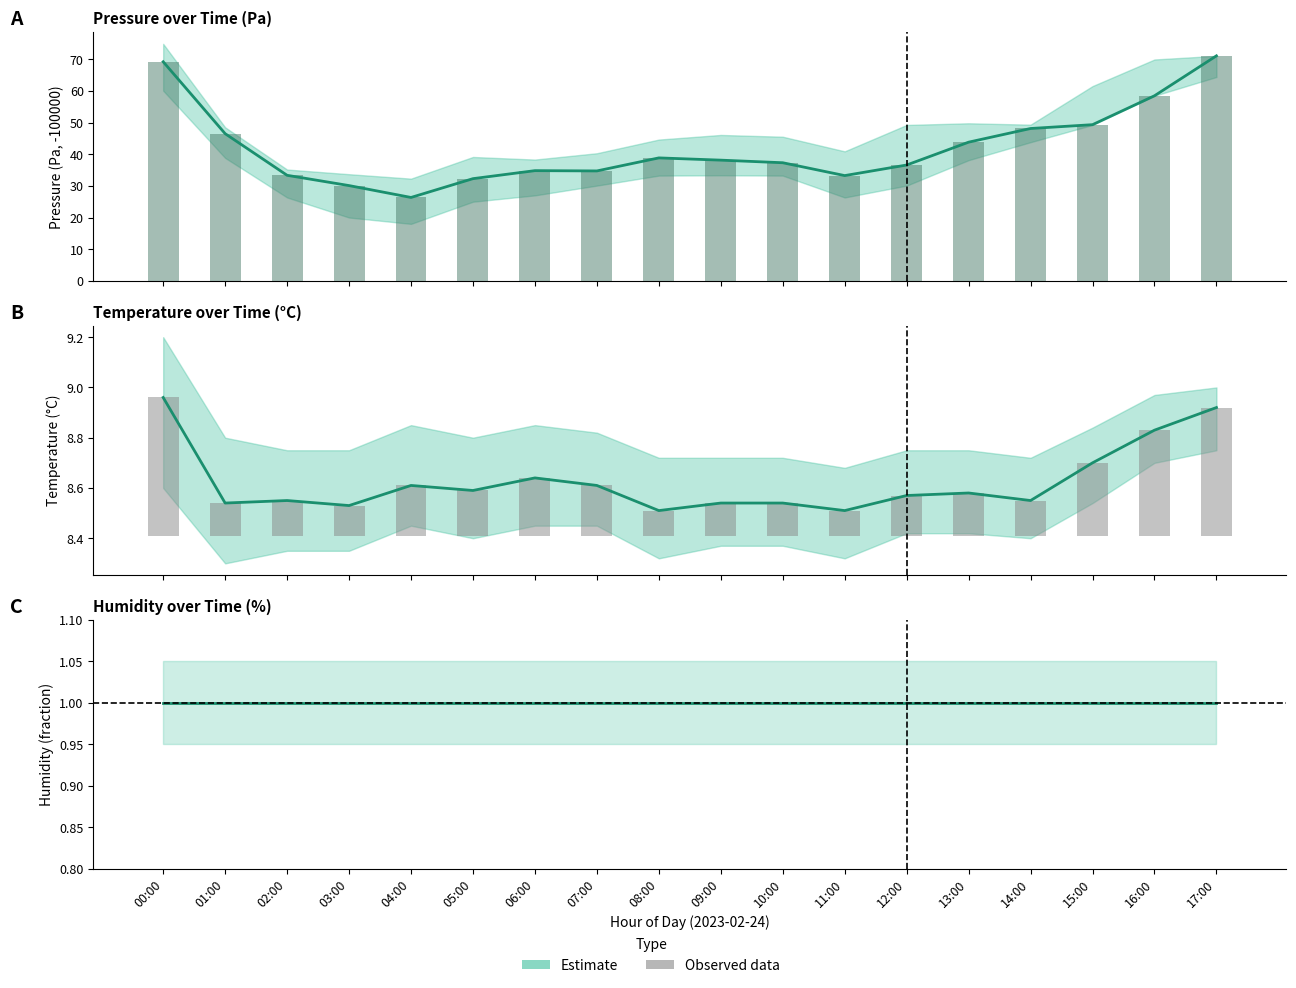

How many values in the pressure series exceed 38?

9